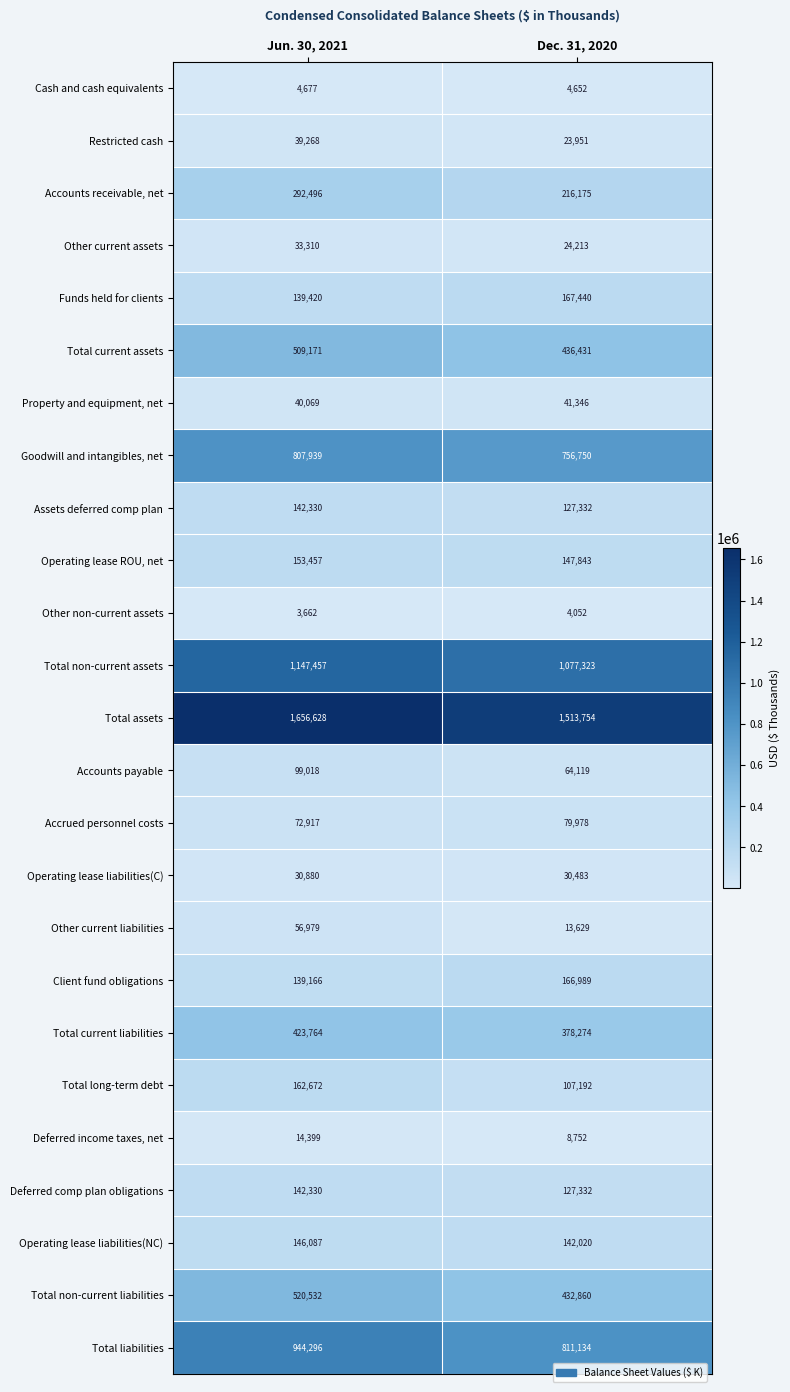

Rank the categories by Total non-current liabilities value from highest to lowest.

Jun. 30, 2021, Dec. 31, 2020